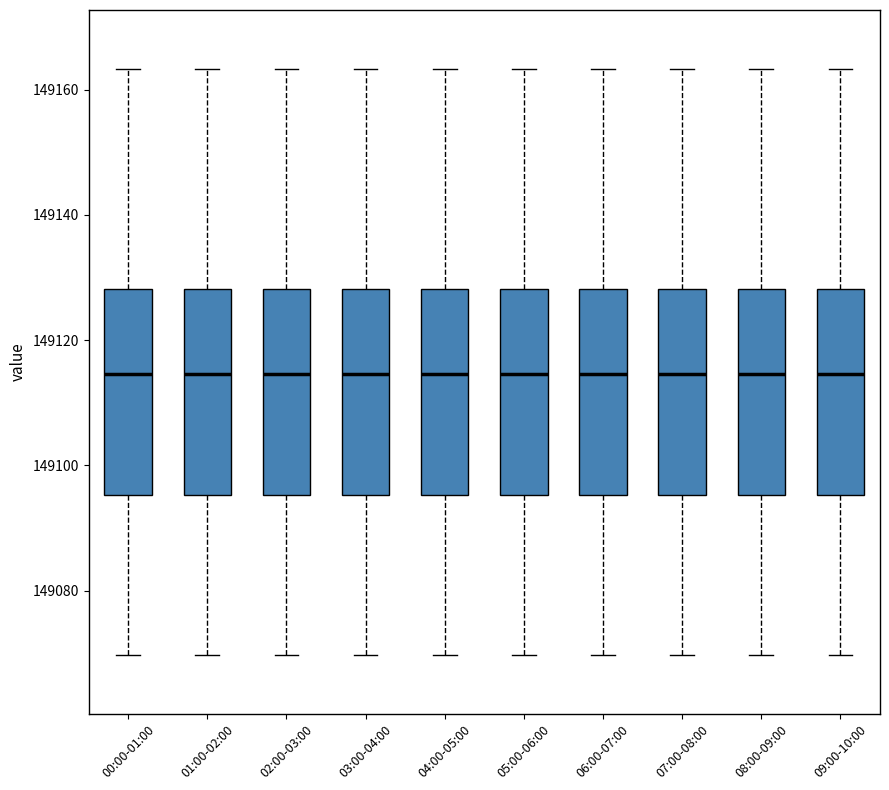

Reading left to right, transcribe this box plot: for each box, give where its median line is, the range the box spans, and where its two whiskers end, as read against the y-axis. The values are not printed on the chart, so give them approximately, as read against the axis.

00:00-01:00: median 149114, box 149096 to 149128, whiskers 149070 to 149164
01:00-02:00: median 149114, box 149096 to 149128, whiskers 149070 to 149164
02:00-03:00: median 149114, box 149096 to 149128, whiskers 149070 to 149164
03:00-04:00: median 149114, box 149096 to 149128, whiskers 149070 to 149164
04:00-05:00: median 149114, box 149096 to 149128, whiskers 149070 to 149164
05:00-06:00: median 149114, box 149096 to 149128, whiskers 149070 to 149164
06:00-07:00: median 149114, box 149096 to 149128, whiskers 149070 to 149164
07:00-08:00: median 149114, box 149096 to 149128, whiskers 149070 to 149164
08:00-09:00: median 149114, box 149096 to 149128, whiskers 149070 to 149164
09:00-10:00: median 149114, box 149096 to 149128, whiskers 149070 to 149164